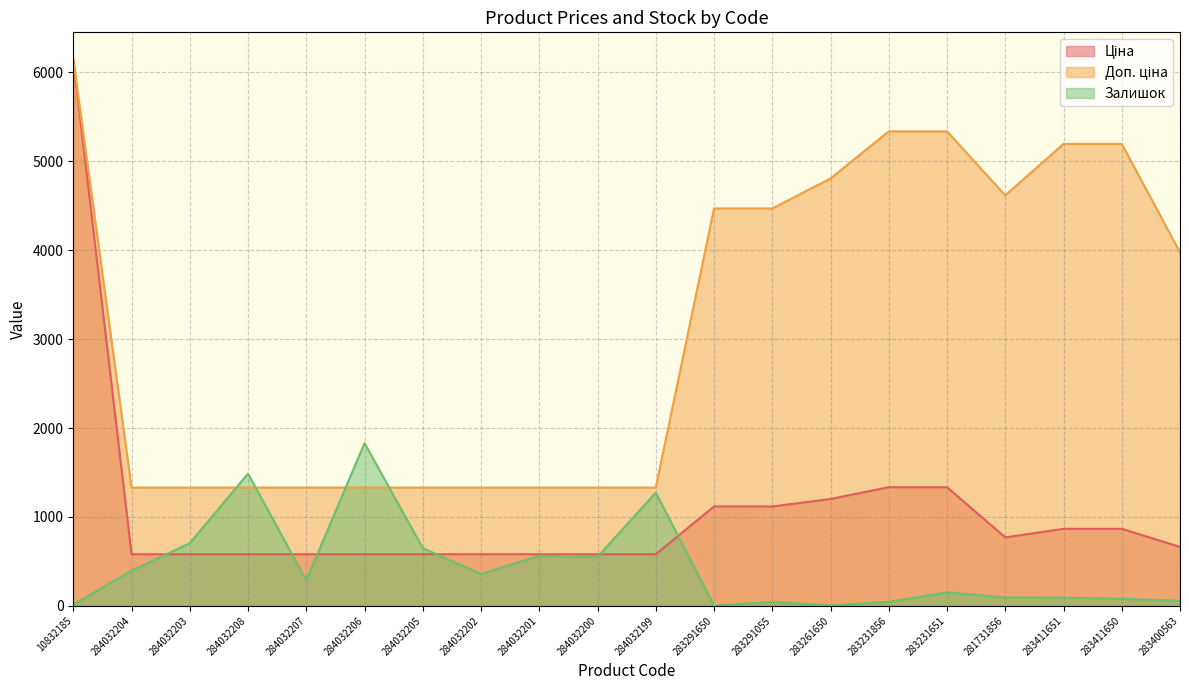

Which series has the widest spread of values?

Ціна